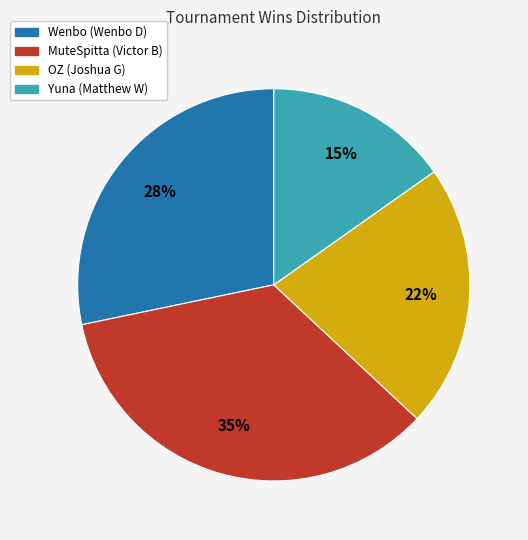

Rank the categories by value from lowest to highest.

Yuna (Matthew W), OZ (Joshua G), Wenbo (Wenbo D), MuteSpitta (Victor B)